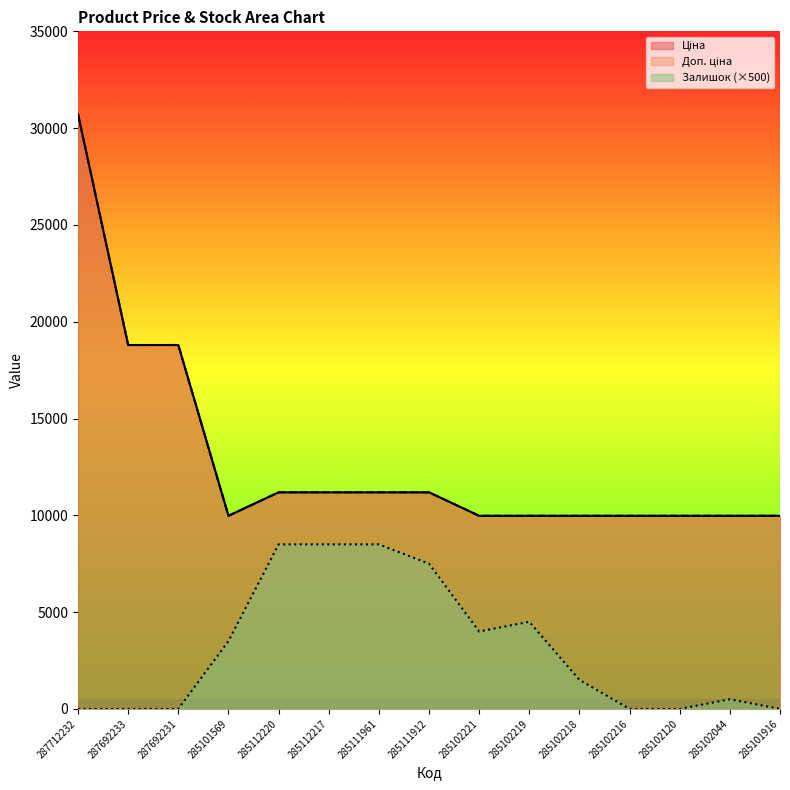

Is the value of Залишок at 285102044 greater than the value of Ціна at 285102044?

No